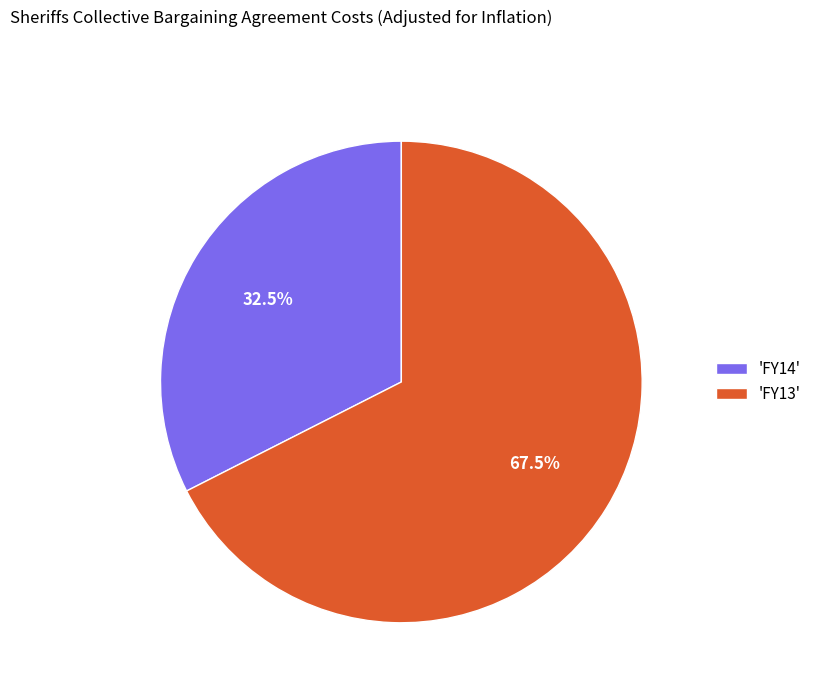

What is the largest slice in the pie chart?

'FY13'